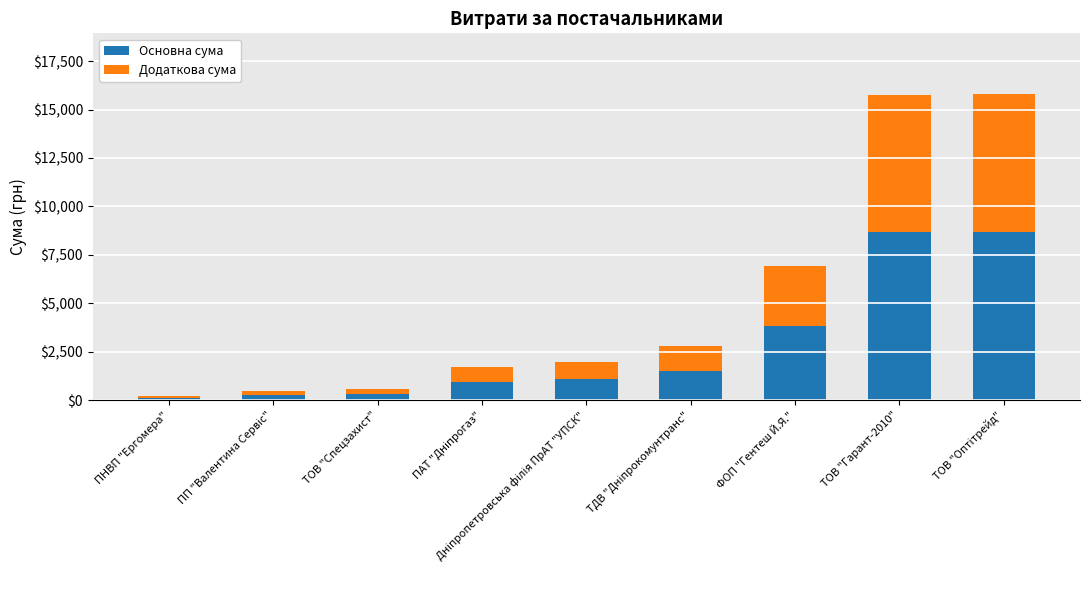

Count the number of data series in this chart.

2